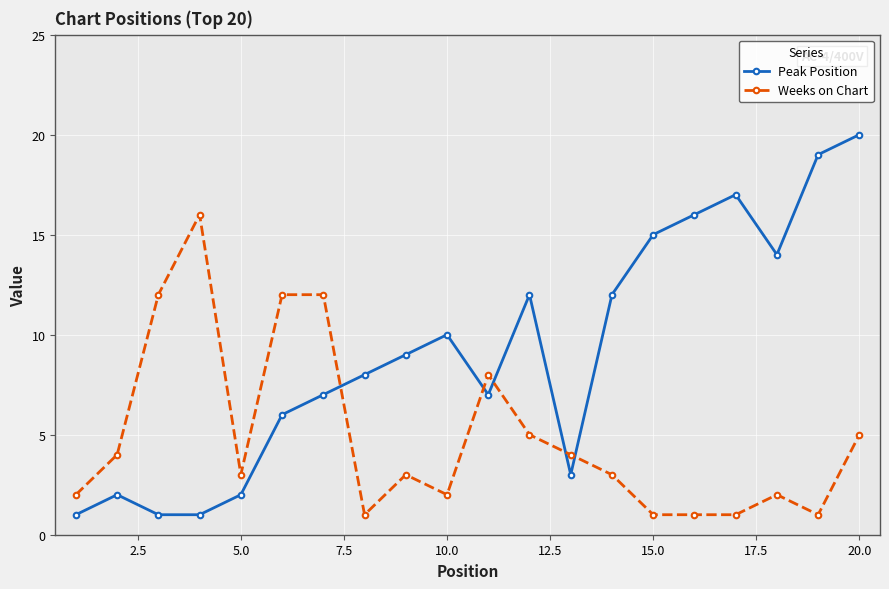

What is the difference between the maximum and second lowest values in the Peak Position series?

19